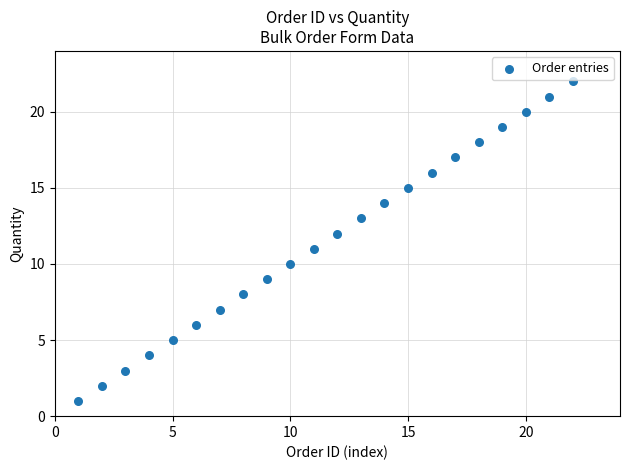

What is the range of X values (max minus min)?

21